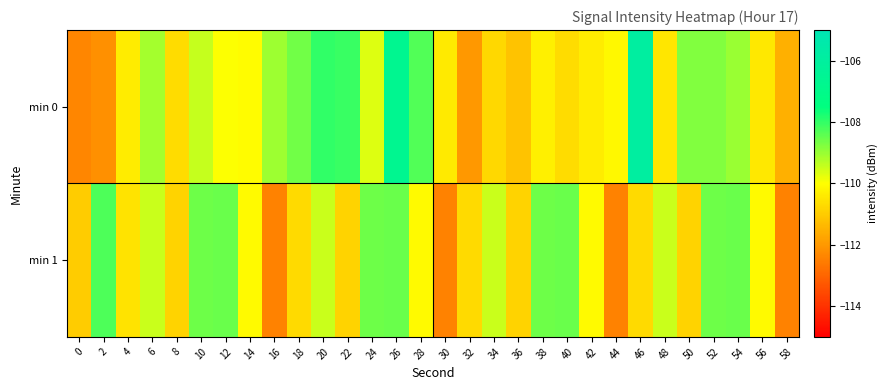

List the series in order of their overall mean, highest first.

min 0, min 1